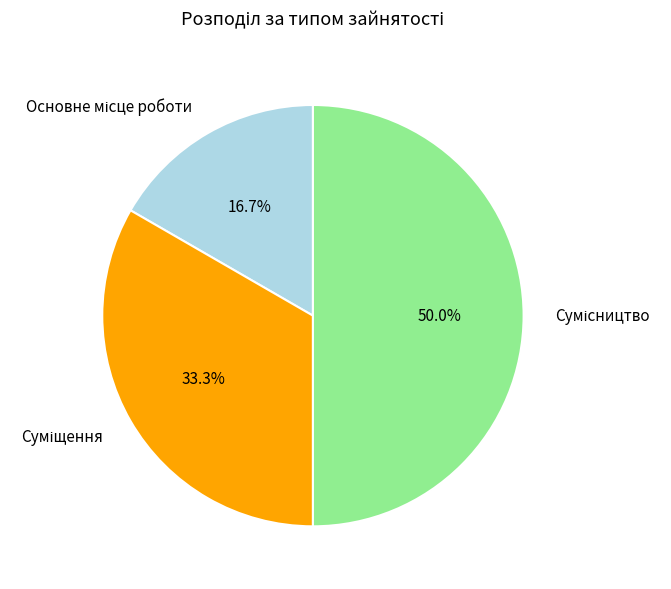

To the nearest percent, what percentage of the pie is Сумісництво?

50%